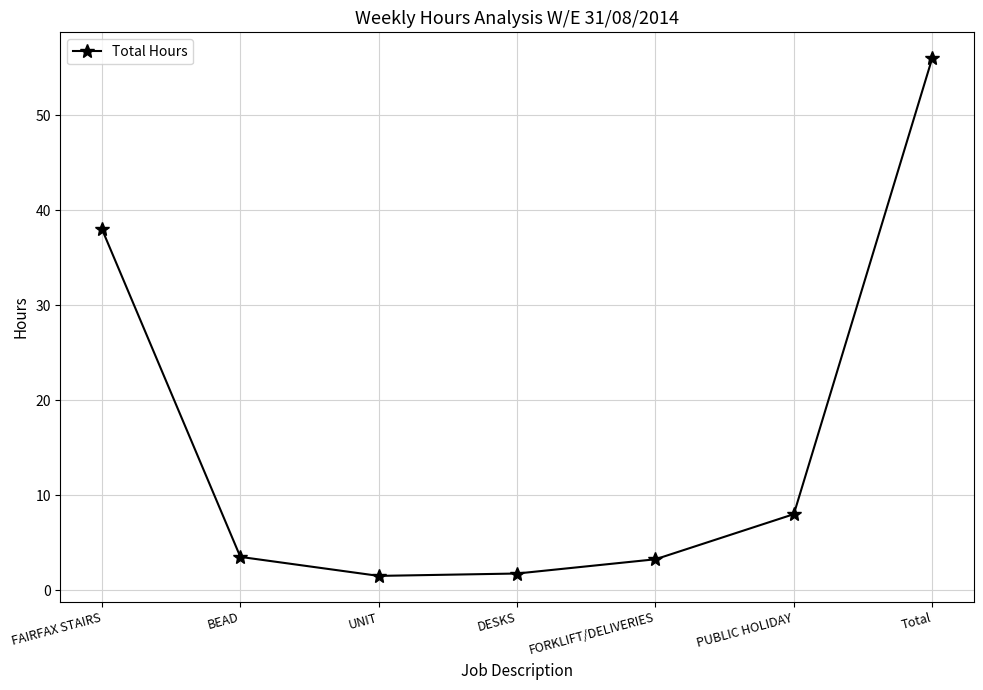

Which label corresponds to the largest value in the chart?

Total